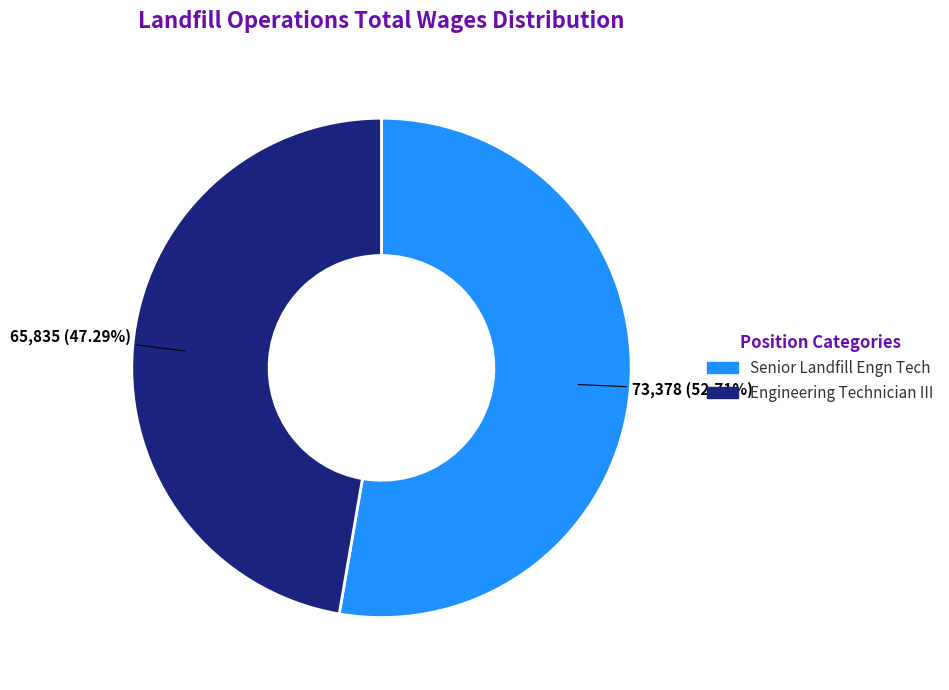

To the nearest percent, what is the average slice percentage?

50%